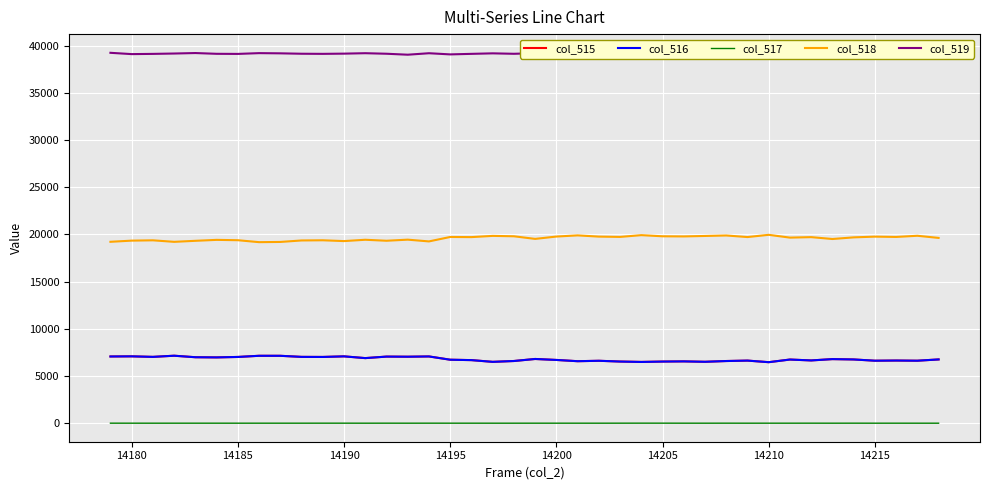

How many lines are shown in the chart?

5